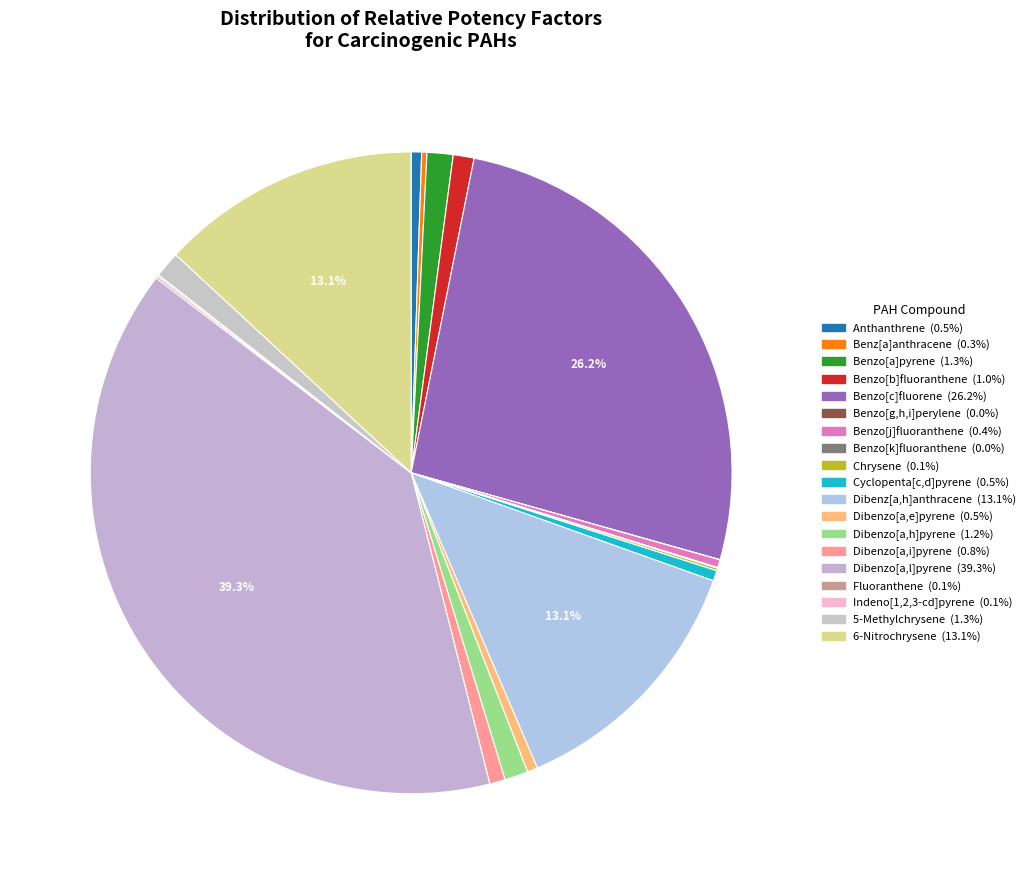

Is there a majority slice in this chart?

No